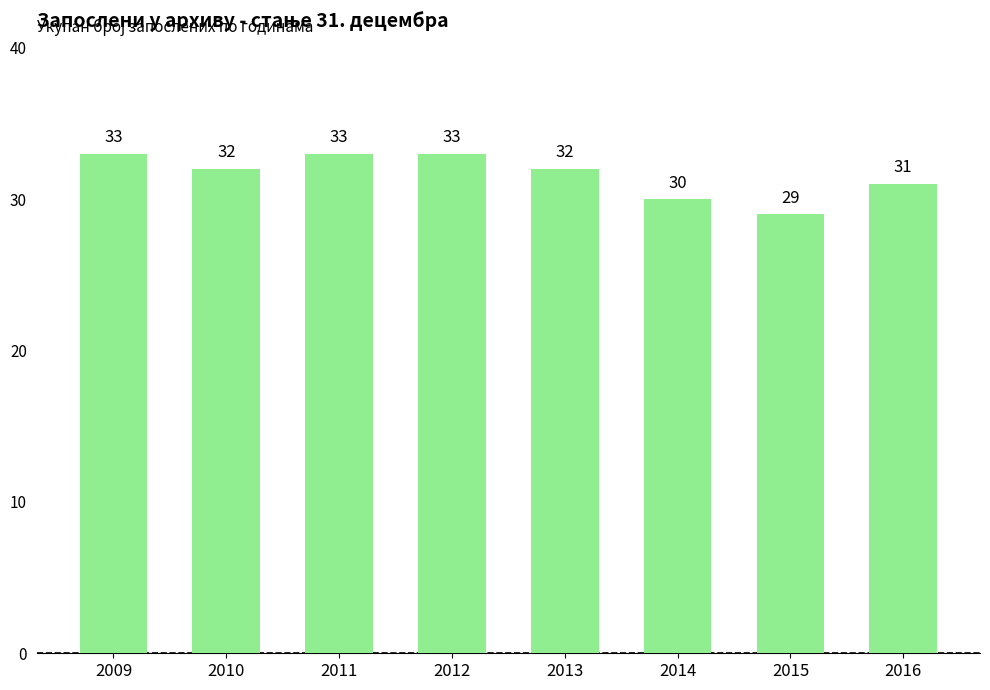

How many series are shown in this chart?

1